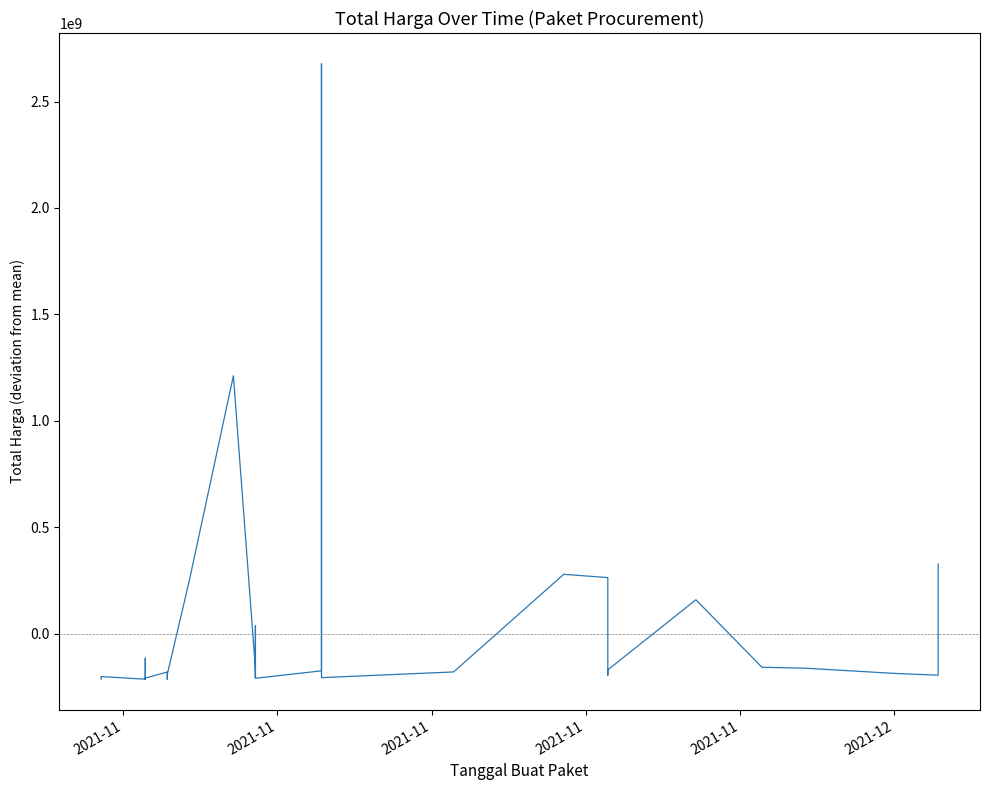

Reading left to right, extract all data points from this chart.

-214480602.4	-202360302.4	-214736202.4	-116041632.4	-212042202.4	-214549202.4	-210142002.4	-214632202.4	-206071702.4	-209685202.4	-180814202.4	-182373002.4	-214236327.4	-191161202.4	249187897.6	1211053697.6	-165084162.4	-205634202.4	-199300242.4	35535797.6	-210464202.4	-175374202.4	2677307797.6	-207412962.4	-180522202.4	278185797.6	262785797.6	-195639202.4	-170955002.4	158589797.6	-158661402.4	-163213202.4	-187402202.4	-195914202.4	326256797.6